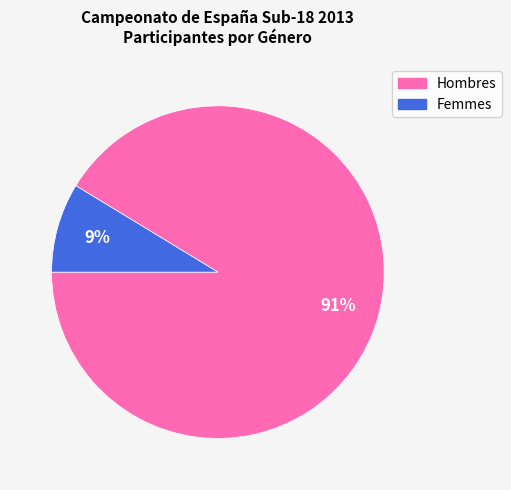

Is there any slice that represents more than half of the pie?

Yes